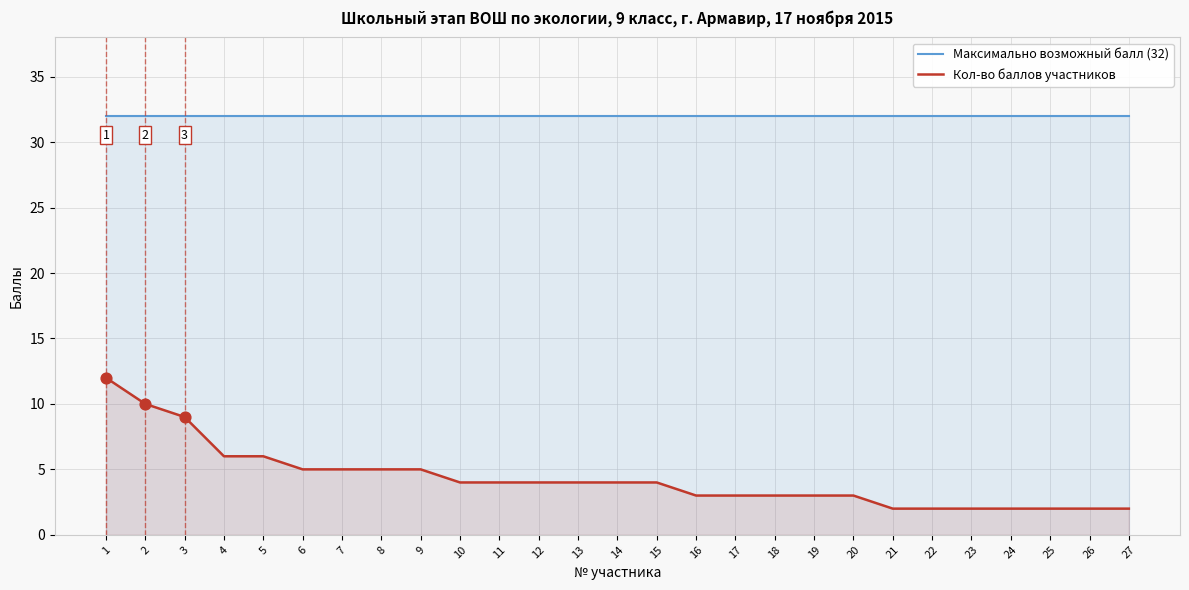

Which series has the largest total across all categories?

Максимально возможный балл (32)